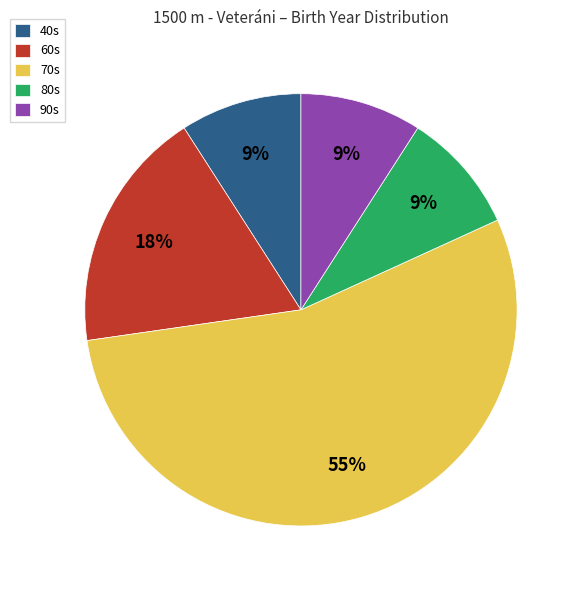

Which has a higher value, 40s or 70s?

70s